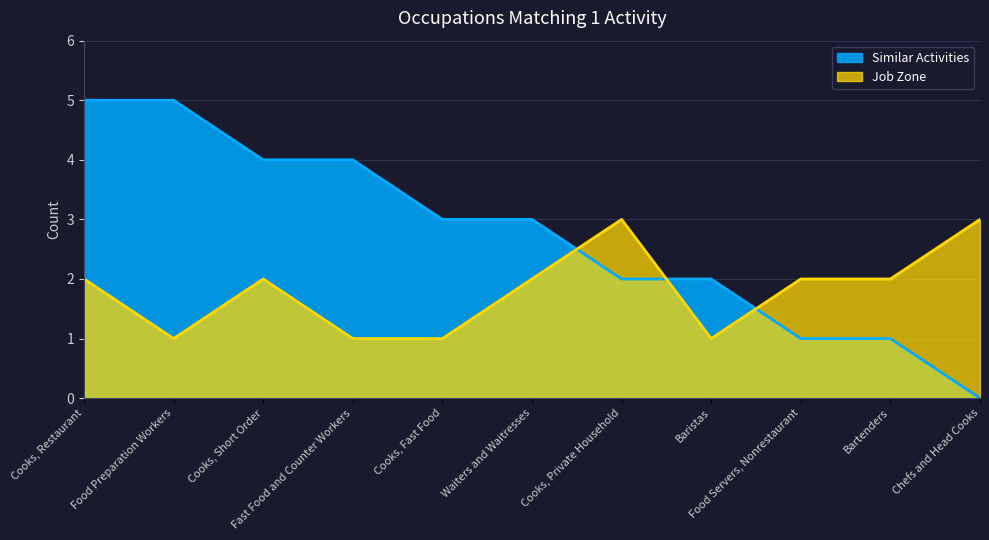

How many Similar Activities values are between 1 and 4?

8